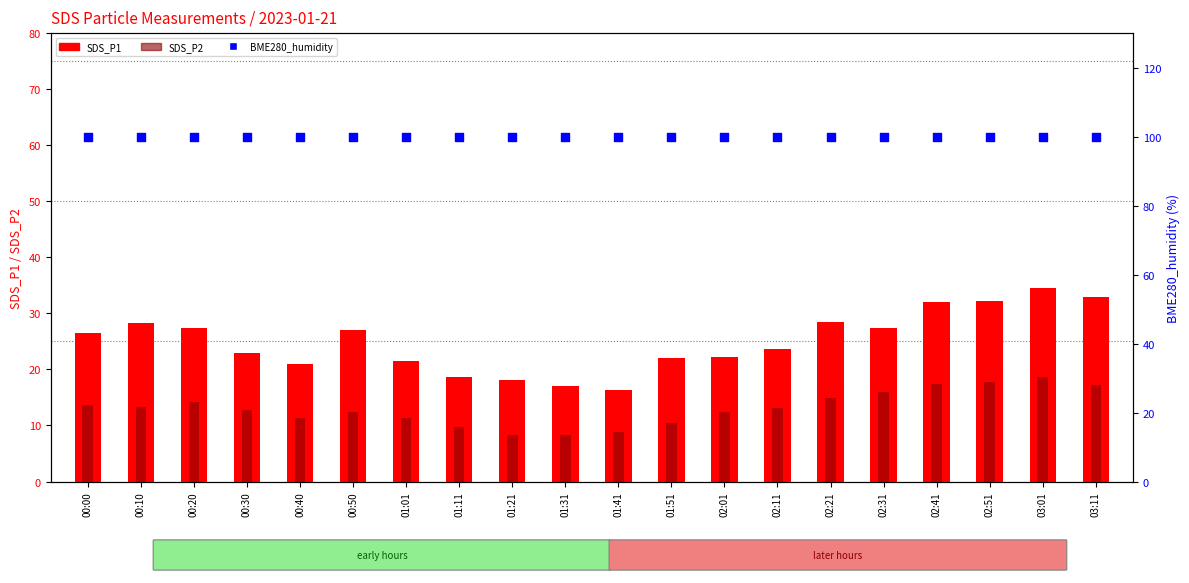

Which series has the largest total across all categories?

BME280_humidity